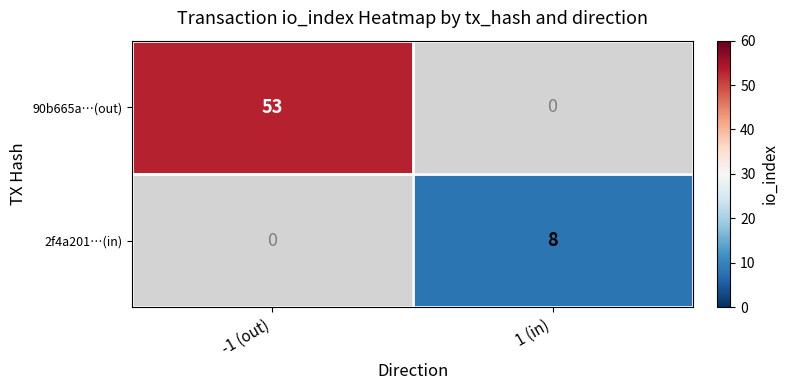

Count the number of categories in the chart.

2